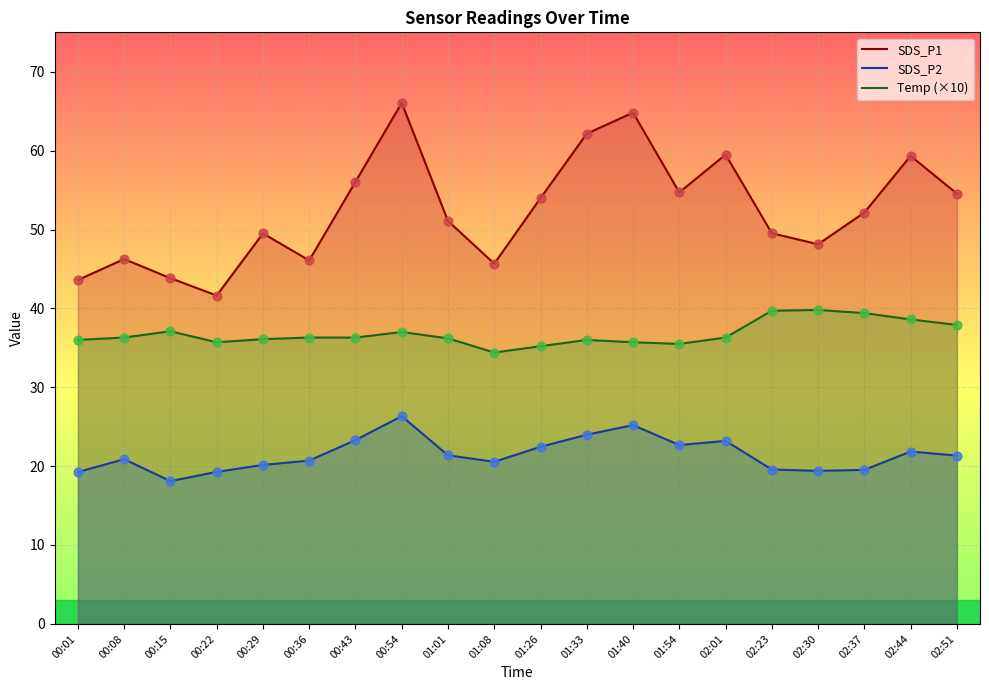

Which series reaches the minimum Y coordinate?

SDS_P2